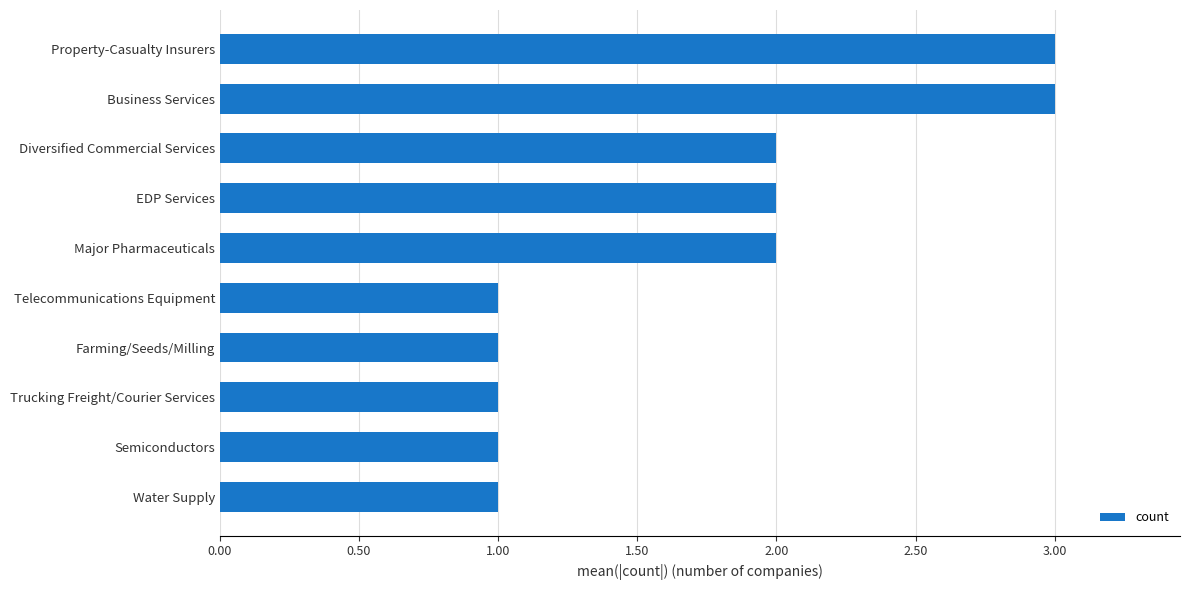

What is the ratio of the value at Semiconductors to the value at Trucking Freight/Courier Services?

1.0